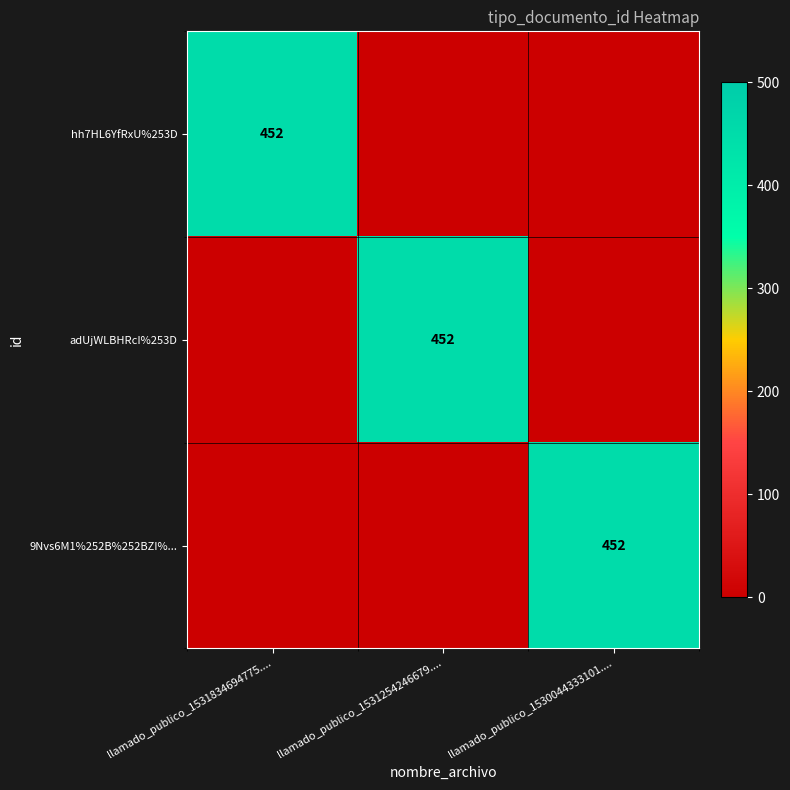

True or false: 9Nvs6M1%252B%252BZI%... has a value of 452 at llamado_publico_1530044333101.....

True